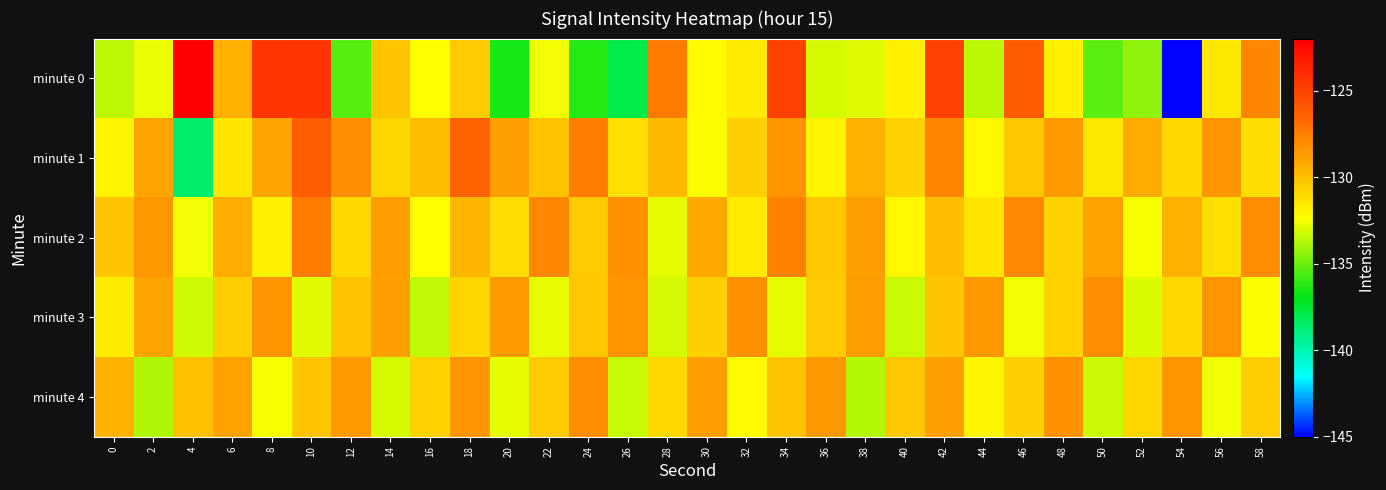

What is the smallest value displayed?

-145.0